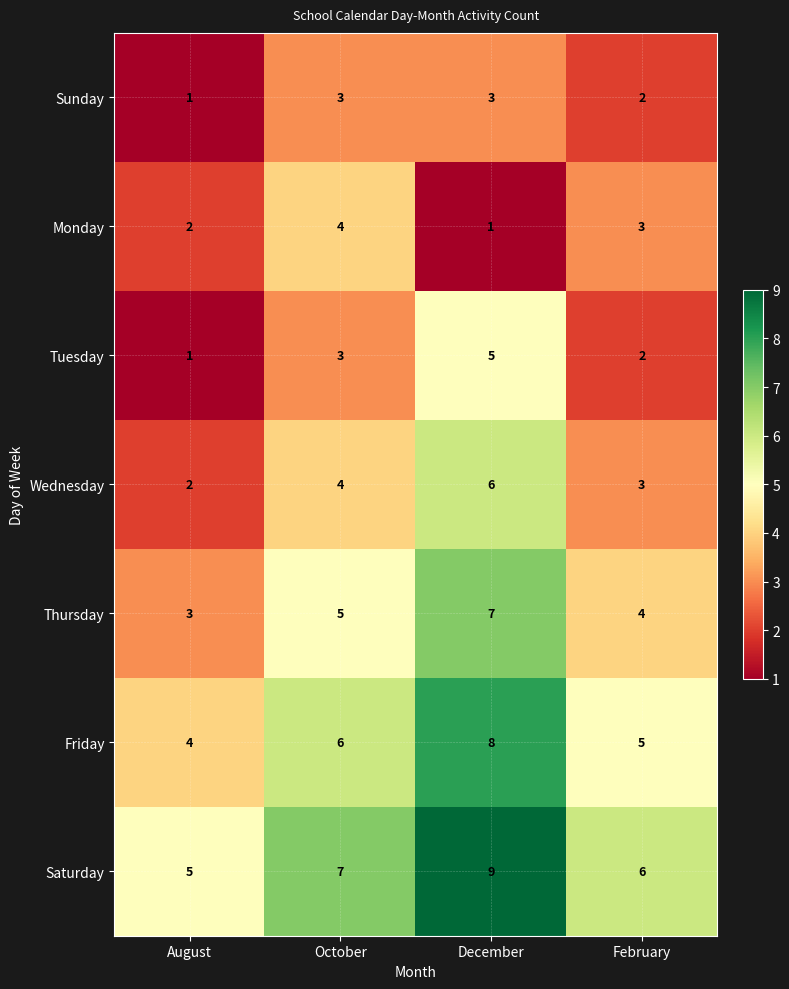

The value of Wednesday at August is 1. True or false?

False